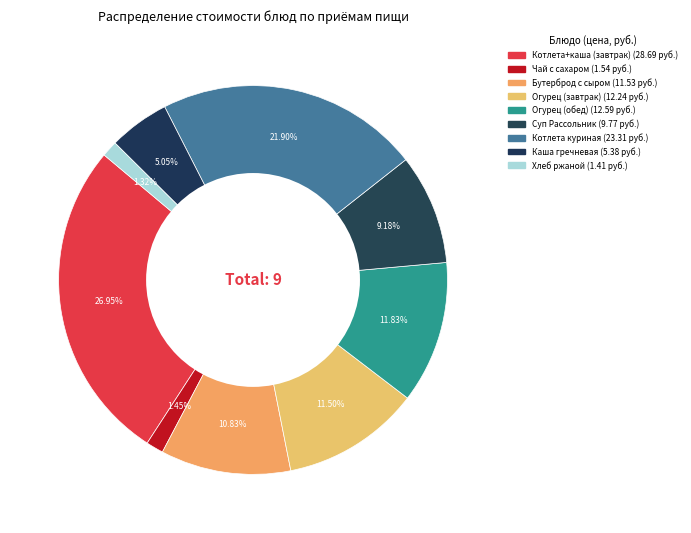

How many segments does this pie chart have?

9